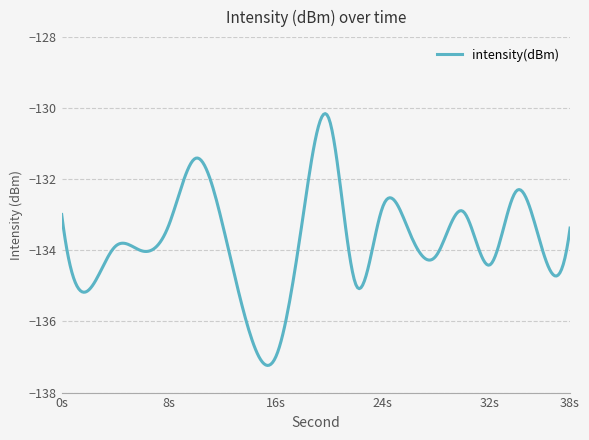

What is the difference between the maximum and minimum values?

7.1